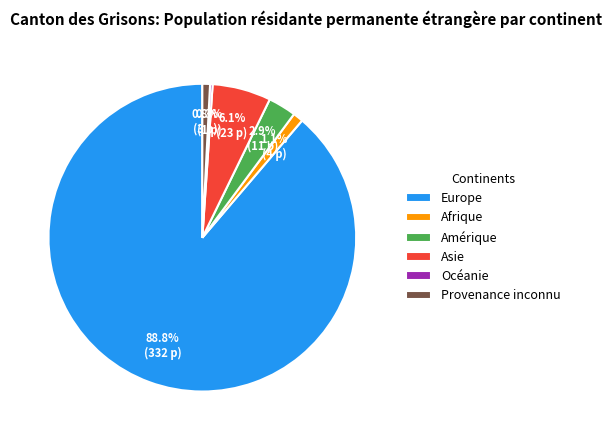

To the nearest percent, what portion does Provenance inconnu represent?

1%